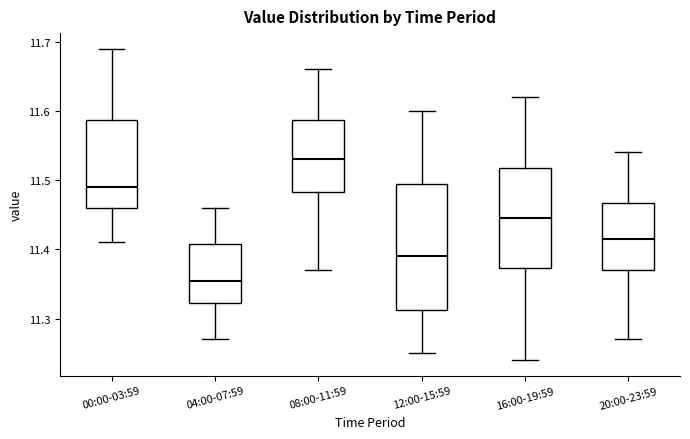

Comparing the boxes themselves (not the whiskers), which one is the tallest?

12:00-15:59